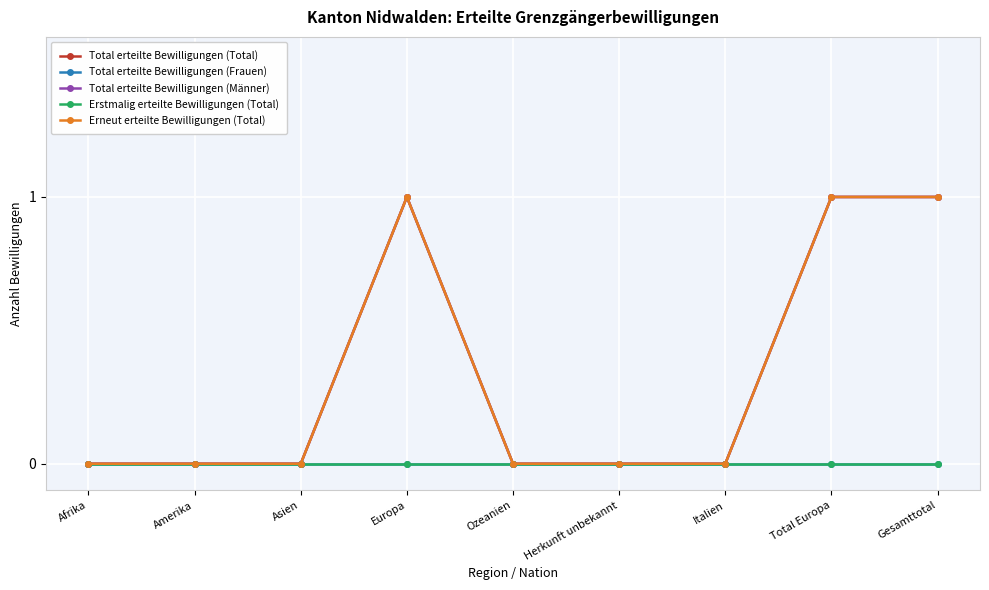

Reading left to right, what are all the values shown in this chart?

Total erteilte Bewilligungen (Total): Afrika=0	Amerika=0	Asien=0	Europa=1	Ozeanien=0	Herkunft unbekannt=0	Italien=0	Total Europa=1	Gesamttotal=1
Total erteilte Bewilligungen (Frauen): Afrika=0	Amerika=0	Asien=0	Europa=0	Ozeanien=0	Herkunft unbekannt=0	Italien=0	Total Europa=0	Gesamttotal=0
Total erteilte Bewilligungen (Männer): Afrika=0	Amerika=0	Asien=0	Europa=1	Ozeanien=0	Herkunft unbekannt=0	Italien=0	Total Europa=1	Gesamttotal=1
Erstmalig erteilte Bewilligungen (Total): Afrika=0	Amerika=0	Asien=0	Europa=0	Ozeanien=0	Herkunft unbekannt=0	Italien=0	Total Europa=0	Gesamttotal=0
Erneut erteilte Bewilligungen (Total): Afrika=0	Amerika=0	Asien=0	Europa=1	Ozeanien=0	Herkunft unbekannt=0	Italien=0	Total Europa=1	Gesamttotal=1